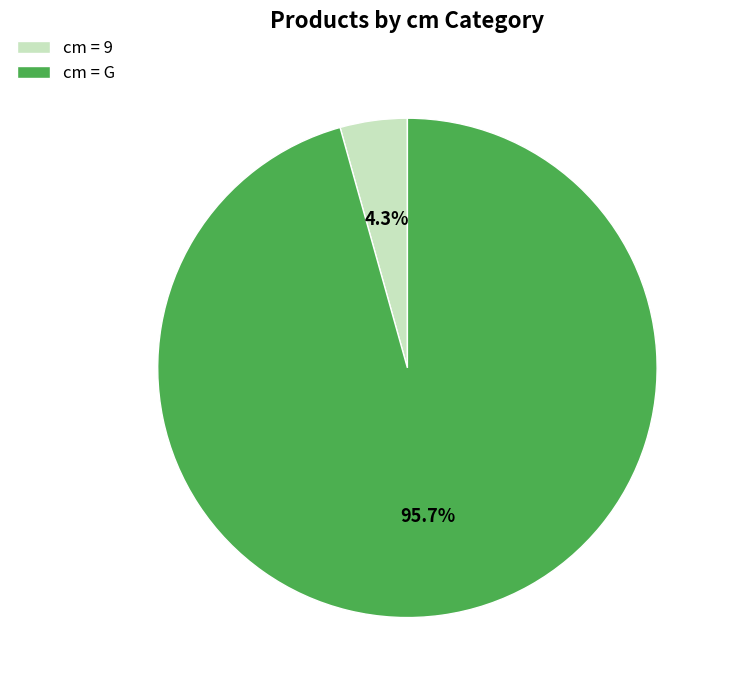

Which category has the smallest portion of the pie?

cm = 9